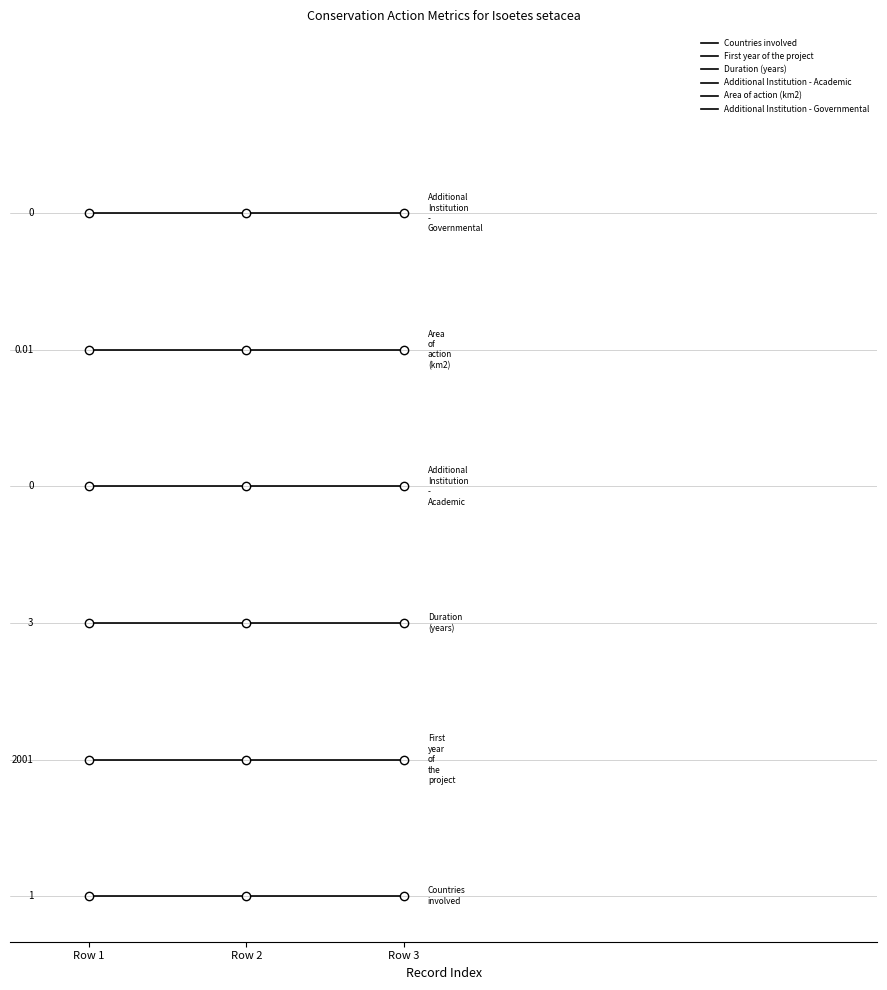

Reading left to right, extract all data points from this chart.

Countries involved: Row 1=0.0	Row 2=0.0	Row 3=0.0
First year of the project: Row 1=1.5	Row 2=1.5	Row 3=1.5
Duration (years): Row 1=3.0	Row 2=3.0	Row 3=3.0
Additional Institution - Academic: Row 1=4.5	Row 2=4.5	Row 3=4.5
Area of action (km2): Row 1=6.0	Row 2=6.0	Row 3=6.0
Additional Institution - Governmental: Row 1=7.5	Row 2=7.5	Row 3=7.5